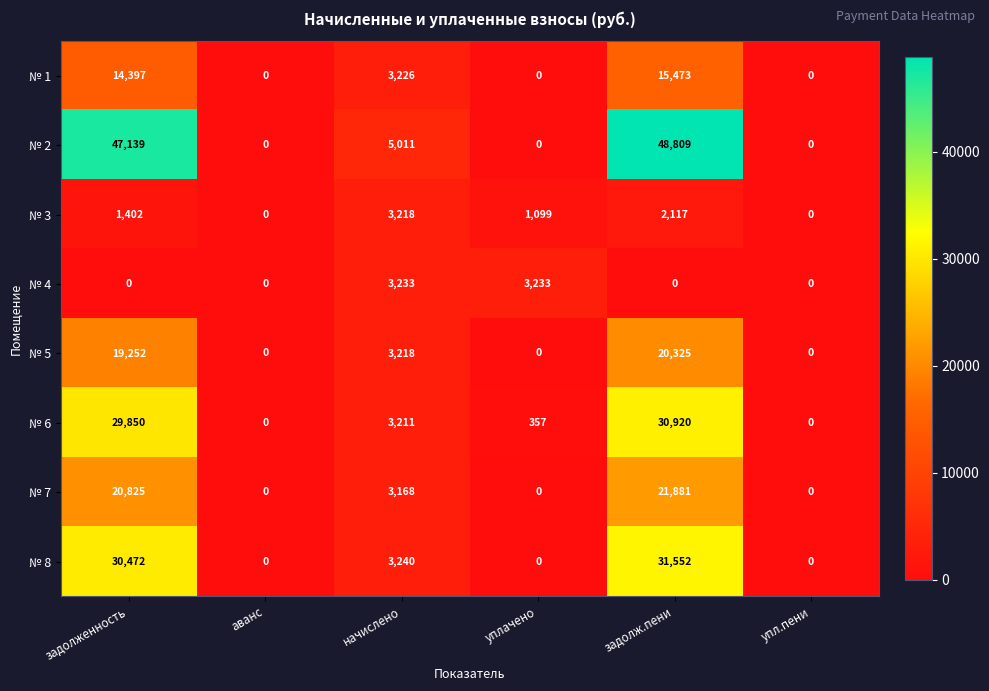

Rank the series by their maximum value, from highest to lowest.

№ 2, № 8, № 6, № 7, № 5, № 1, № 4, № 3